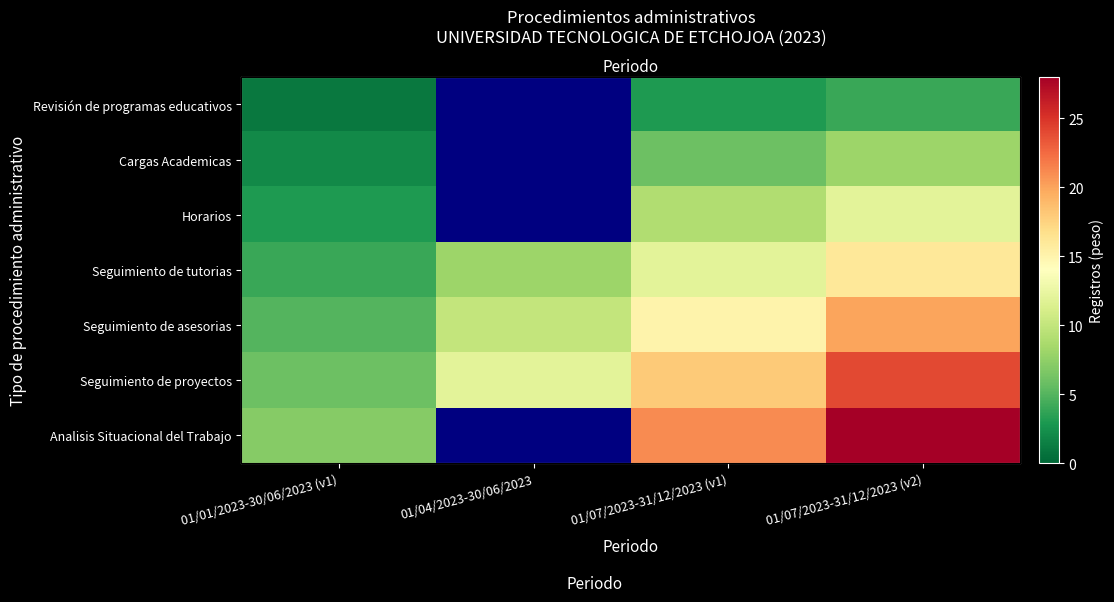

List the labels in order of Seguimiento de proyectos value, smallest first.

01/01/2023-30/06/2023 (v1), 01/04/2023-30/06/2023, 01/07/2023-31/12/2023 (v1), 01/07/2023-31/12/2023 (v2)